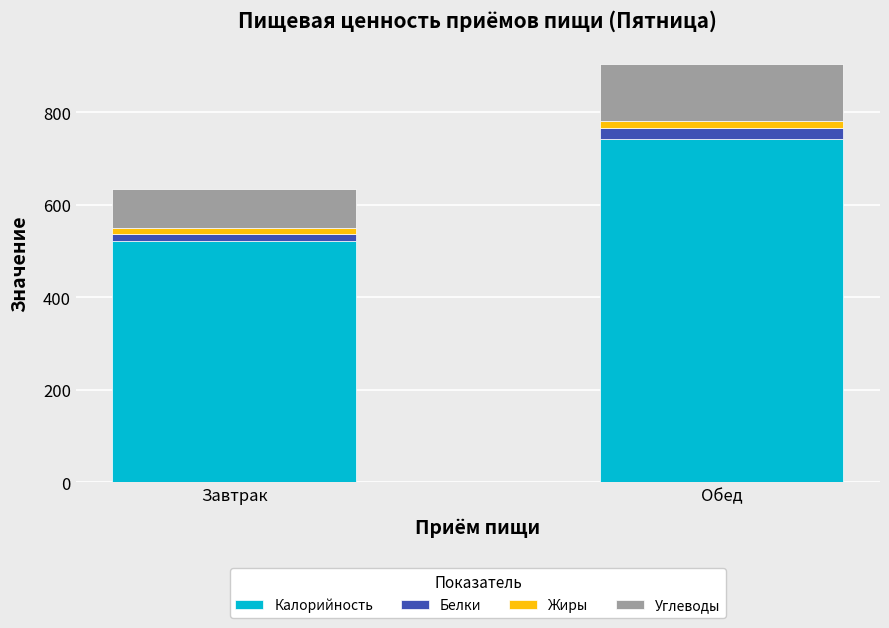

The value of Калорийность at Завтрак is 521.0. True or false?

True